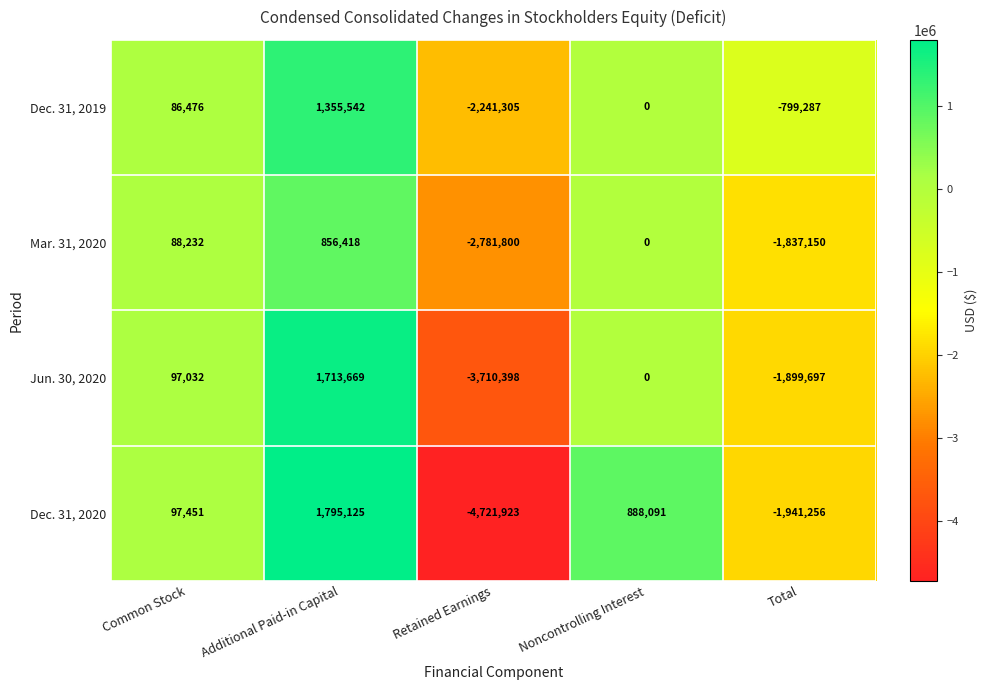

At which category is the sum across all series the highest?

Additional Paid-in Capital